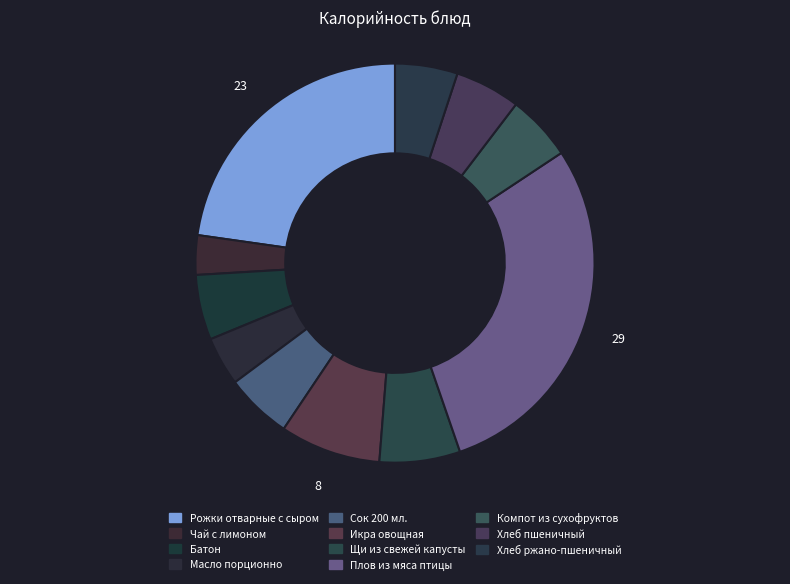

Which category has the smallest portion of the pie?

Чай с лимоном